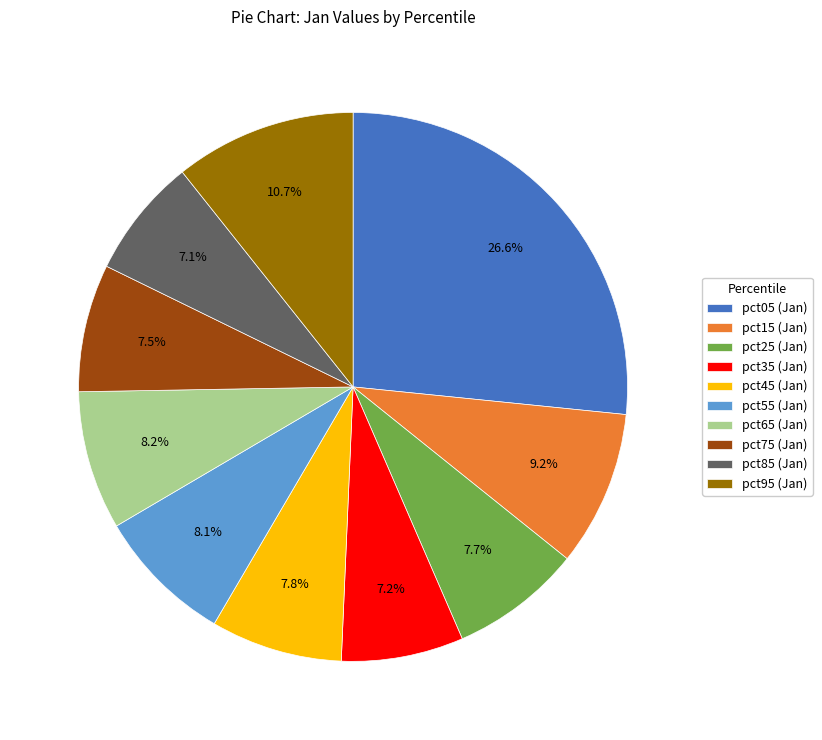

To the nearest percent, what percentage of the pie is pct35?

7%